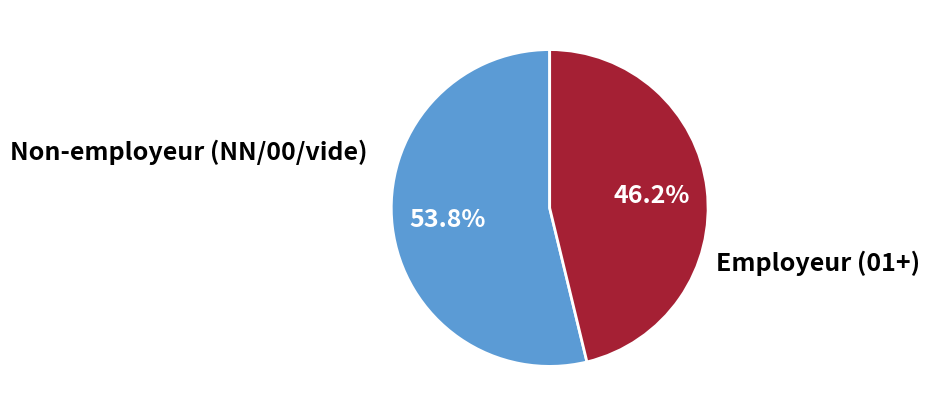

Do Non-employeur (NN/00/vide) and Employeur (01+) together represent more than half of the pie?

Yes